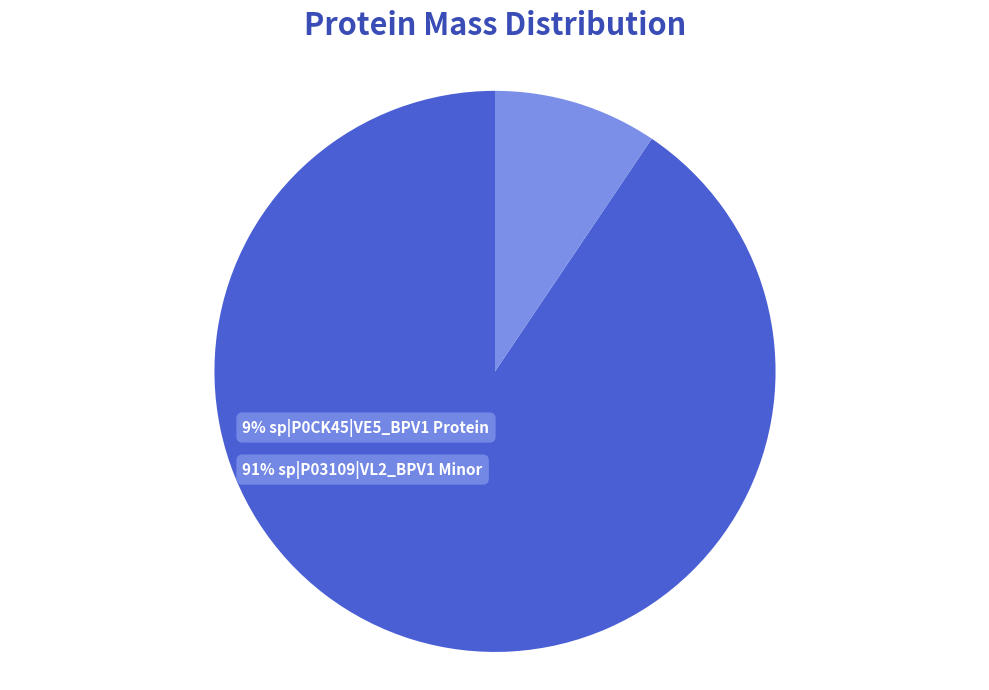

To the nearest percent, what is the average slice percentage?

50%